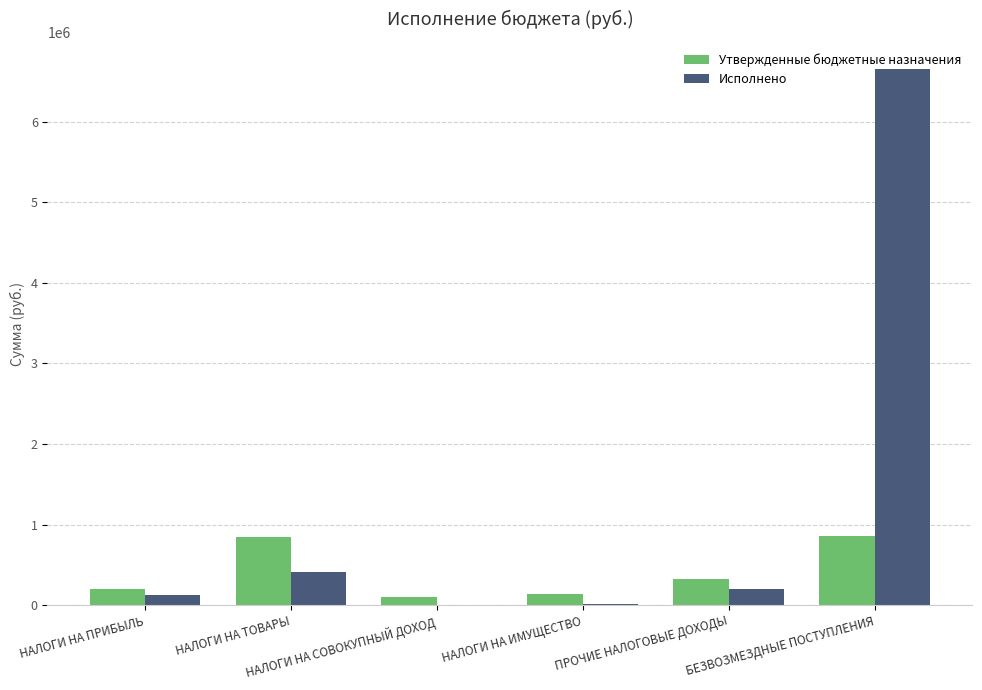

How many groups of bars are there?

6